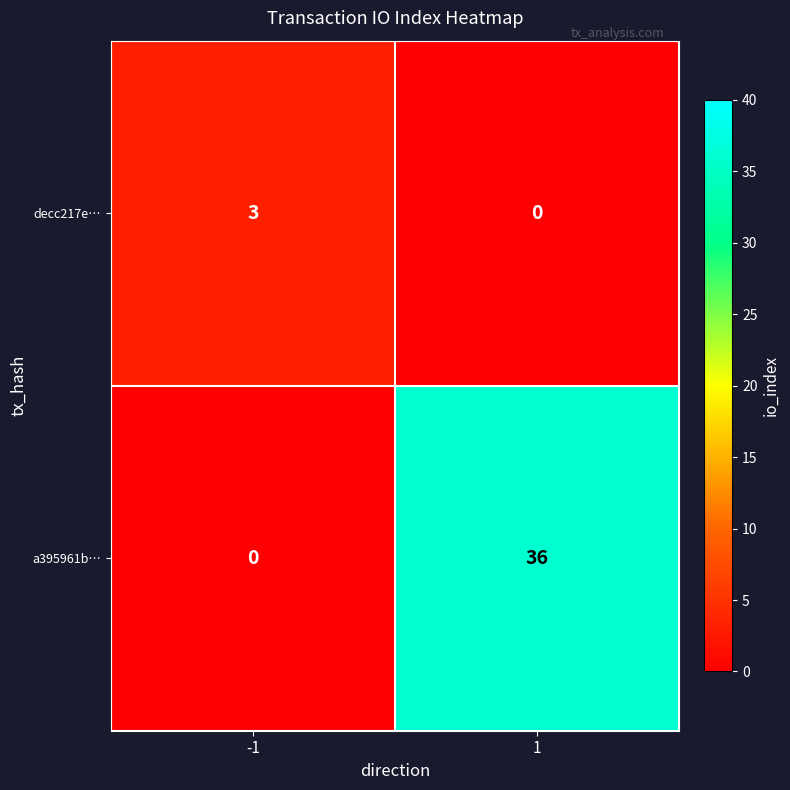

Is the value of a395961b… at -1 greater than the value of decc217e… at -1?

No